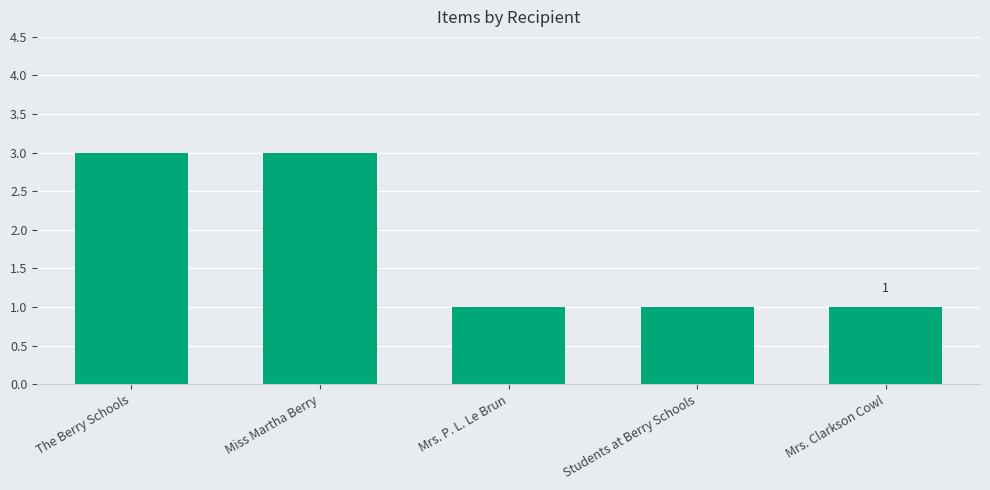

Does the chart contain stacked bars?

No